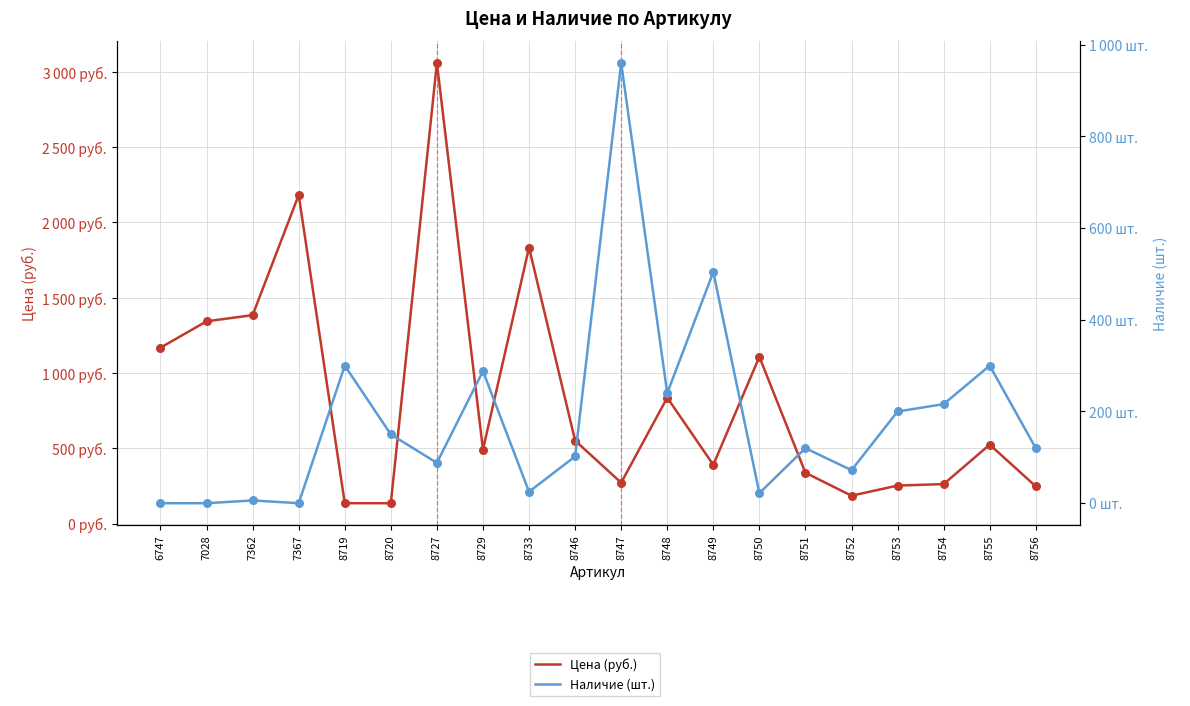

What are all the series names shown in the legend?

Цена (руб.), Наличие (шт.)